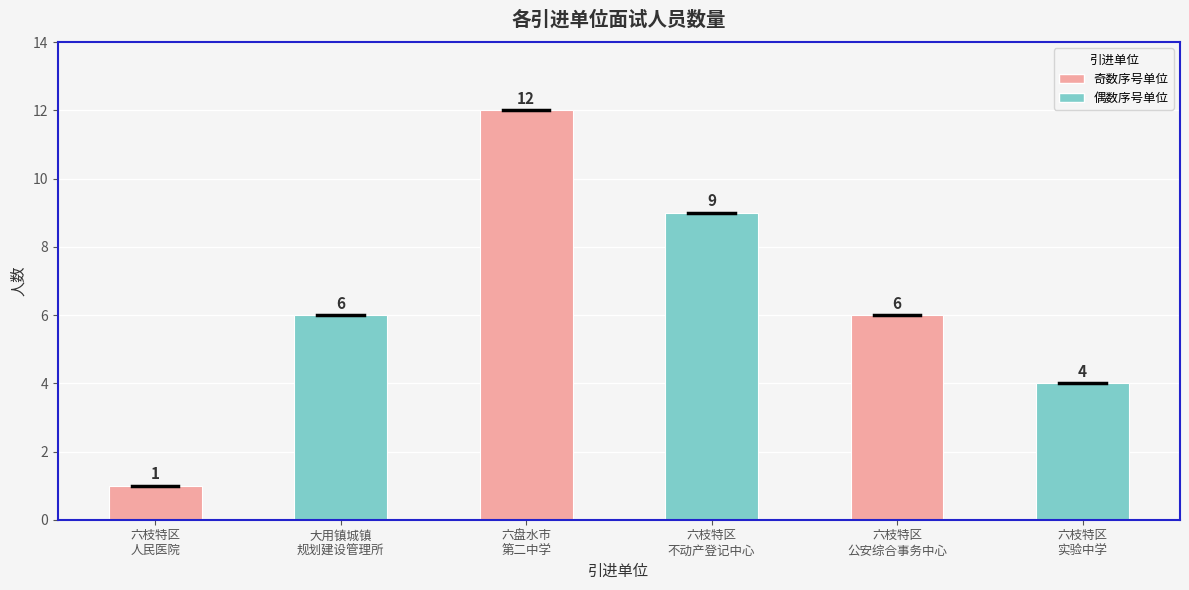

How many values are between 4 and 9?

4